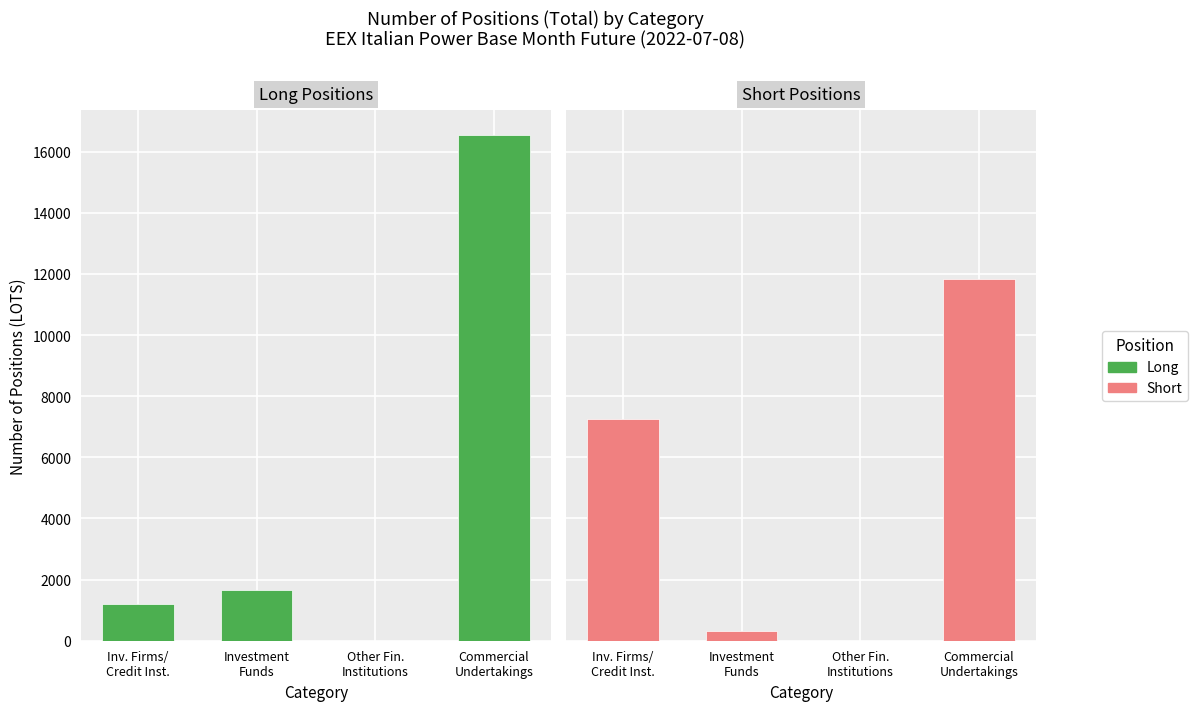

At which category does the chart reach its minimum across all series?

Other Fin.
Institutions